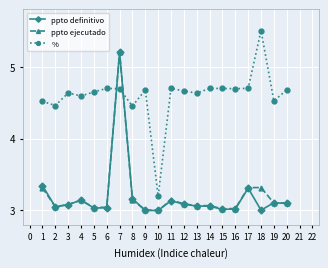

At which category is the sum across all series the highest?

7